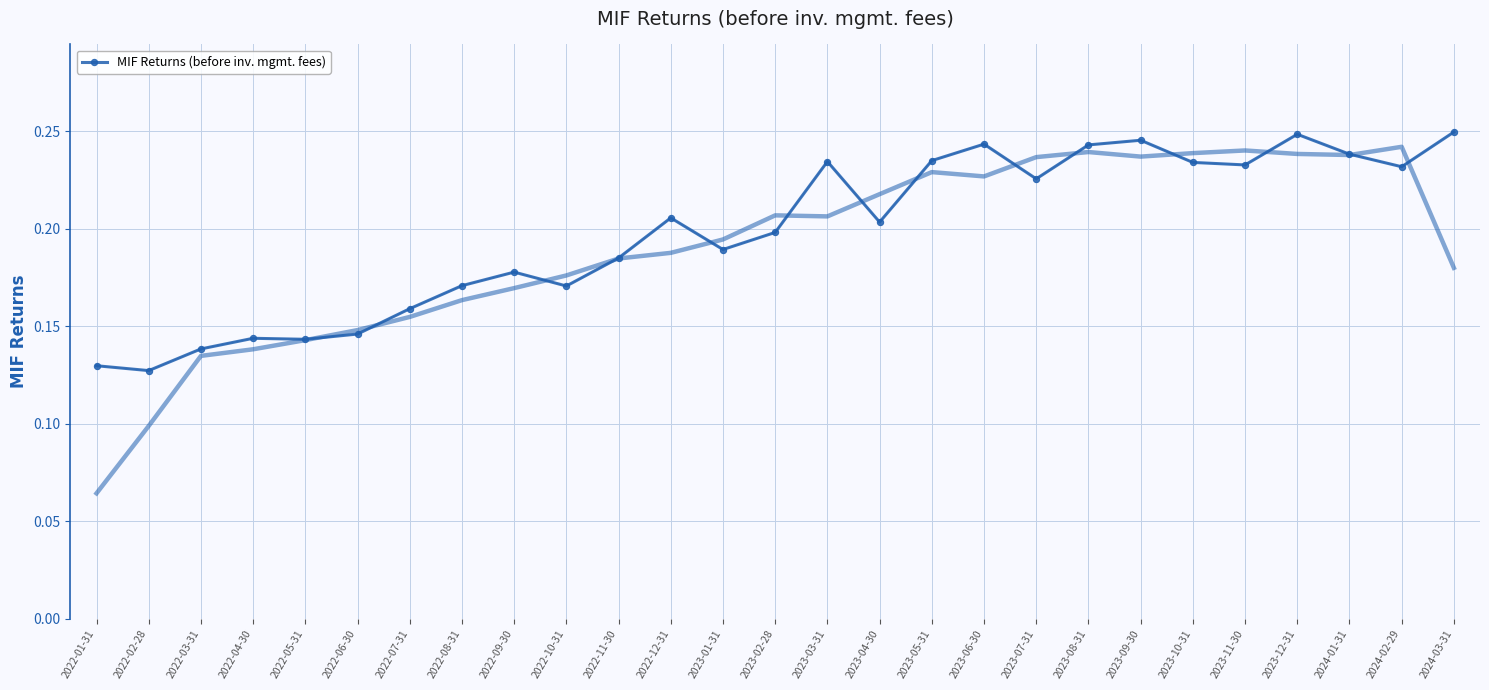

Is this an area chart (filled region under the line)?

No